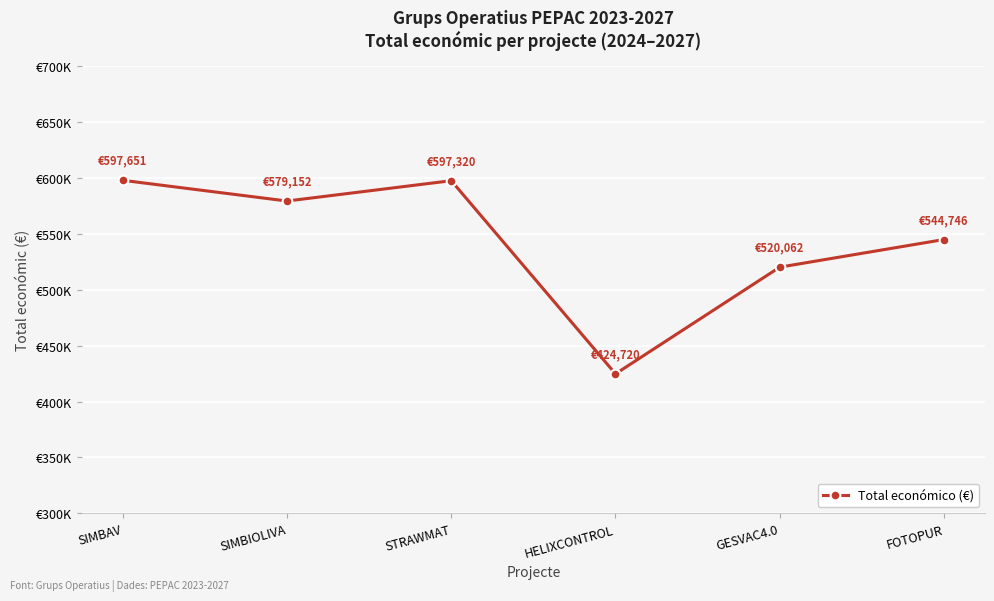

What is the average value?

543942